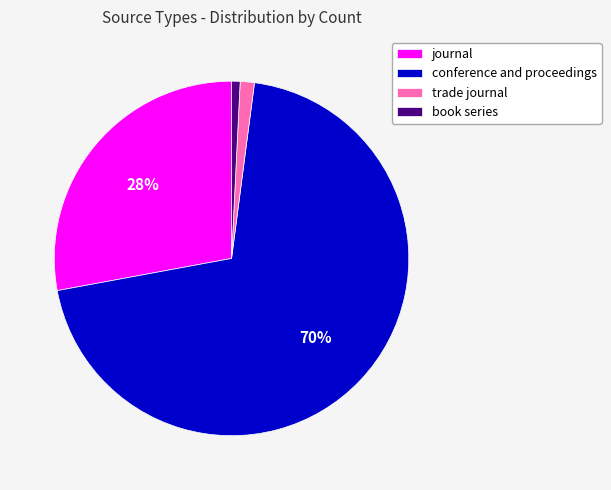

Which slice is the largest?

conference and proceedings